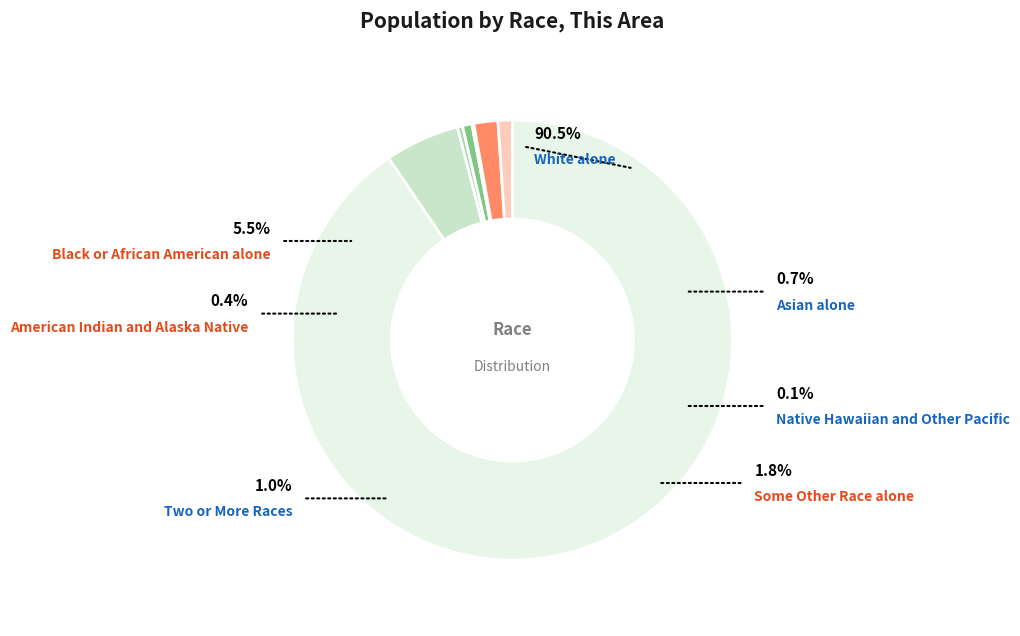

What portion of the pie excludes American Indian and Alaska Native?

99.6%